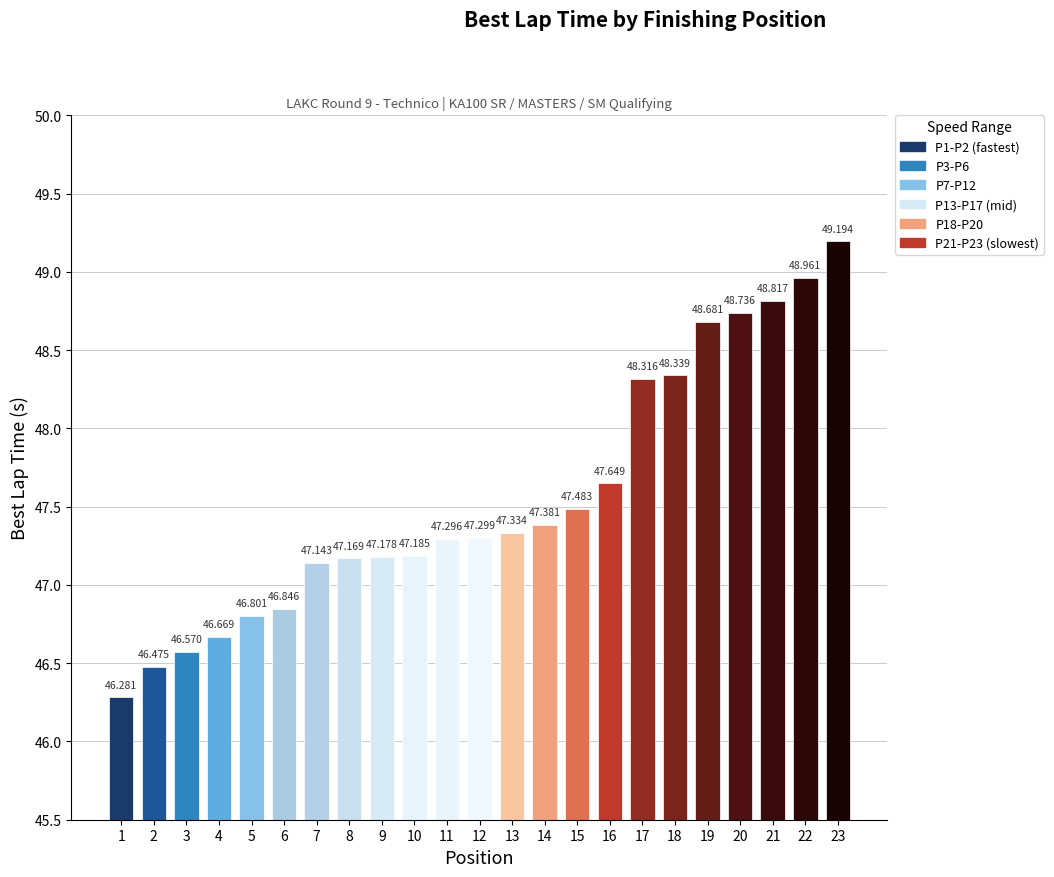

What is the difference between the maximum and minimum values?

2.9